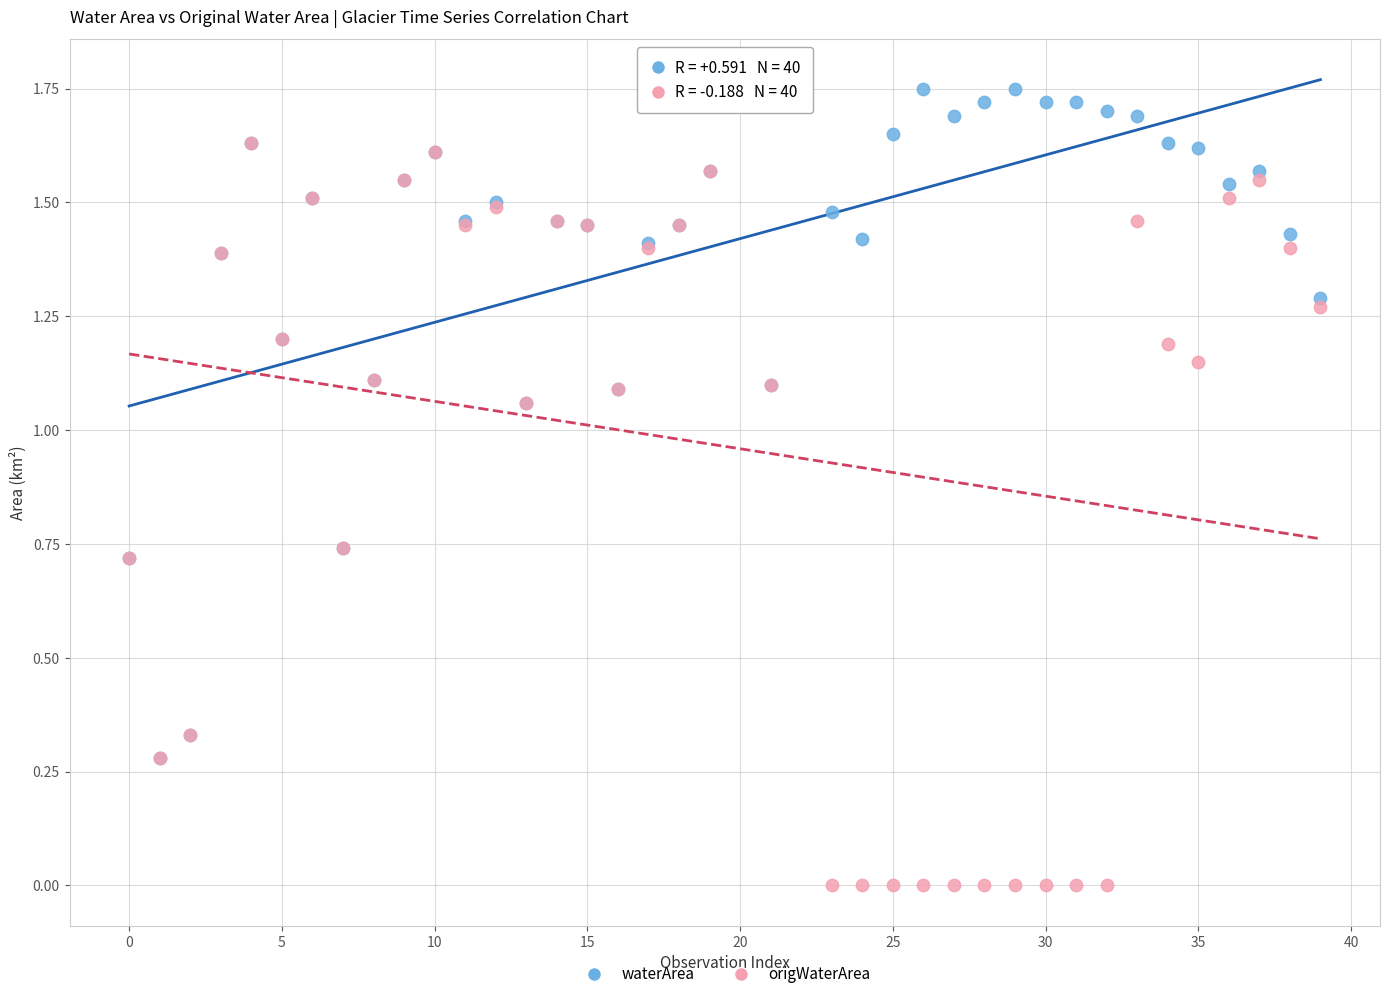

What are all the series names shown in the legend?

waterArea, origWaterArea